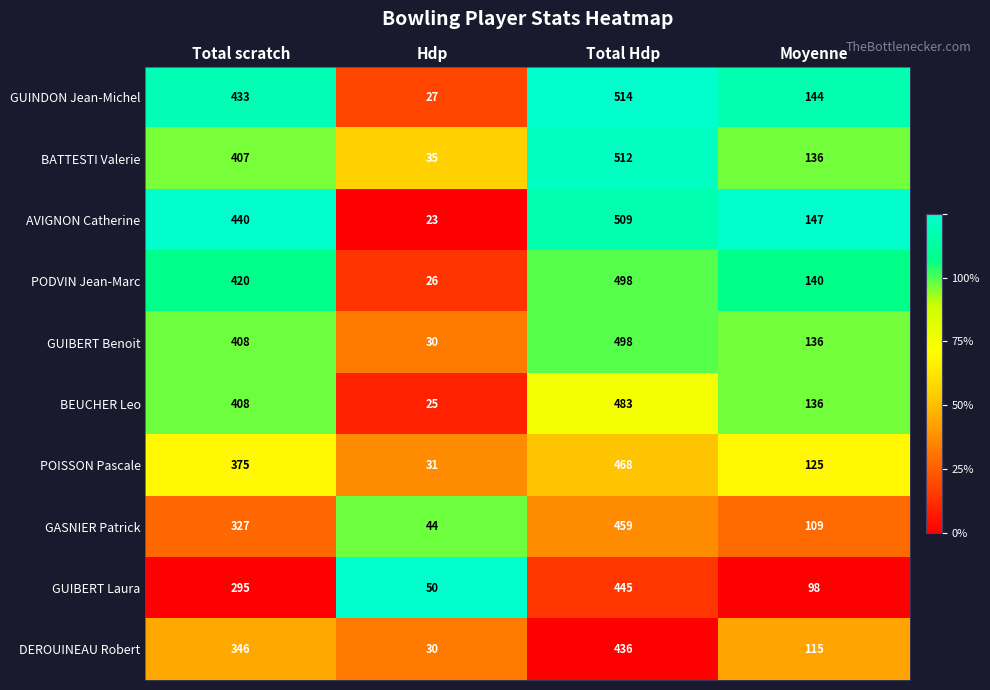

List the labels in order of BEUCHER Leo value, smallest first.

Hdp, Moyenne, Total scratch, Total Hdp